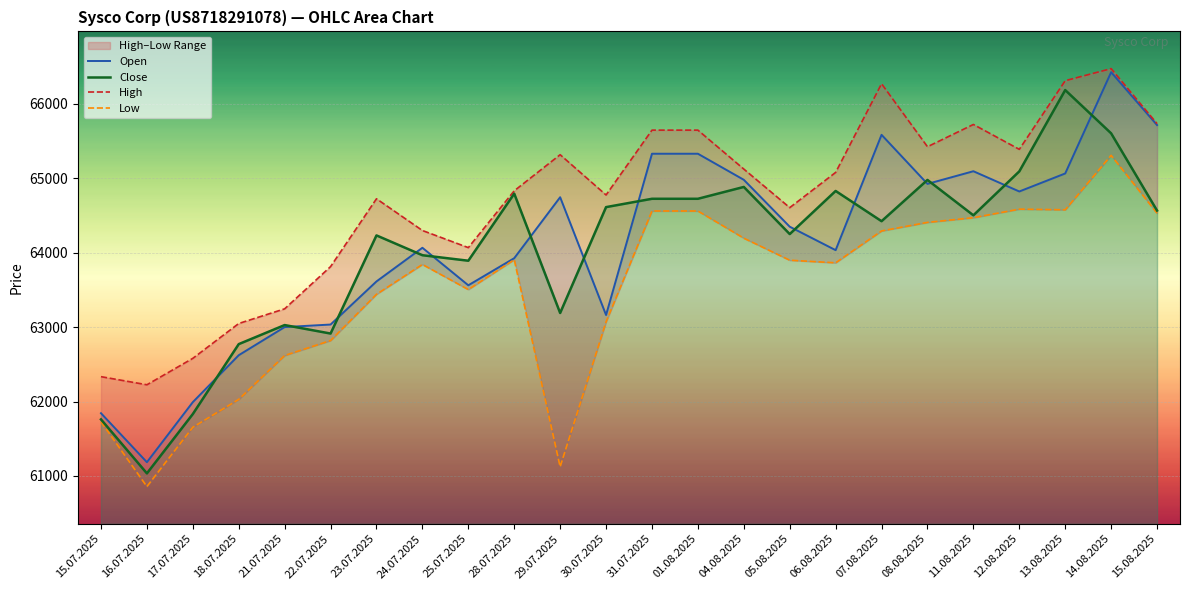

What is the sum of all Open values?

1538379